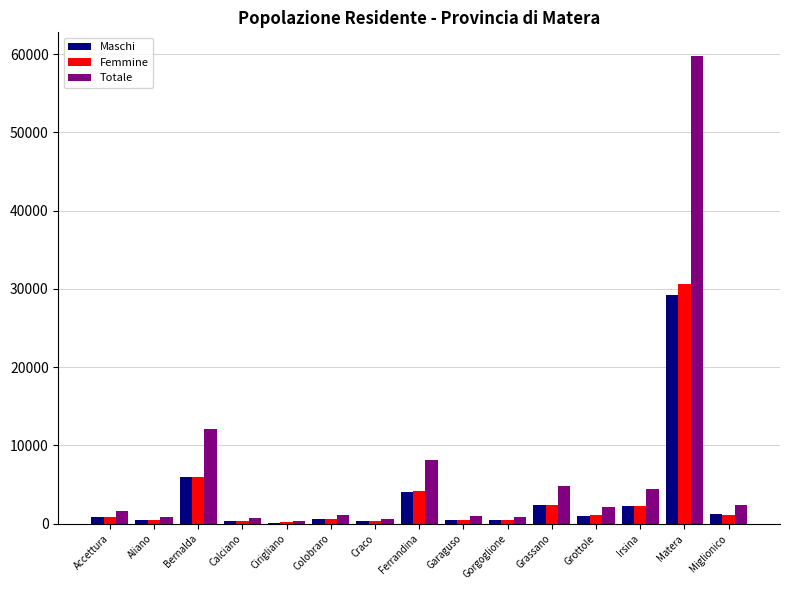

What is the sum of all Totale values?

100959